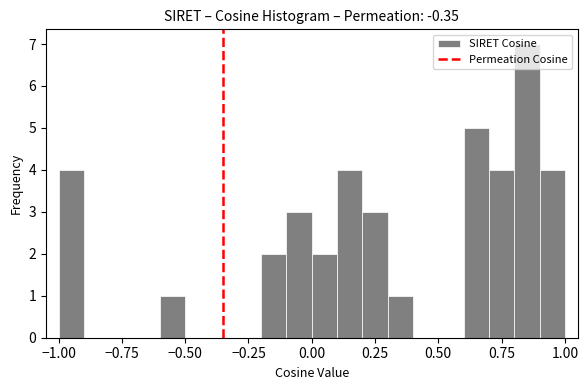

Around what value on the x-axis is the tallest bar? Give the approximate position of its centre, as read against the axis.

0.85